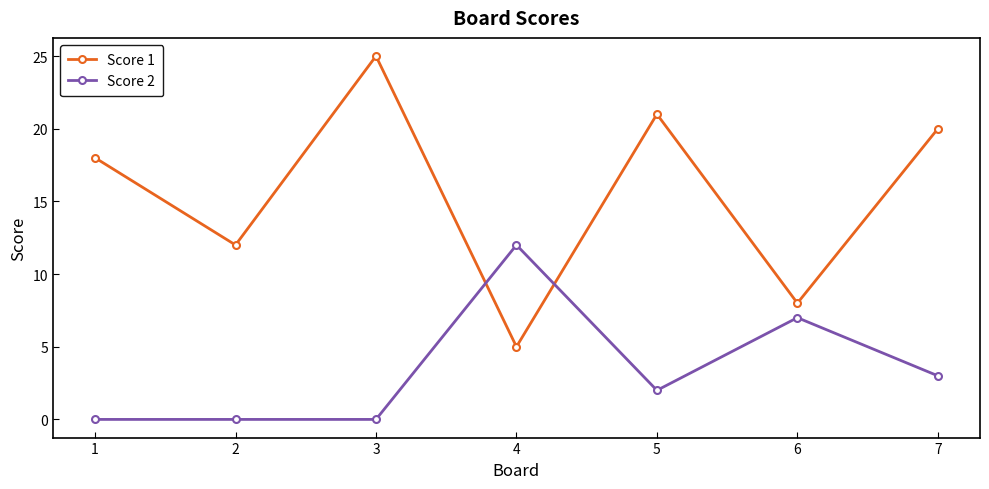

Which series has the largest total across all categories?

Score 1